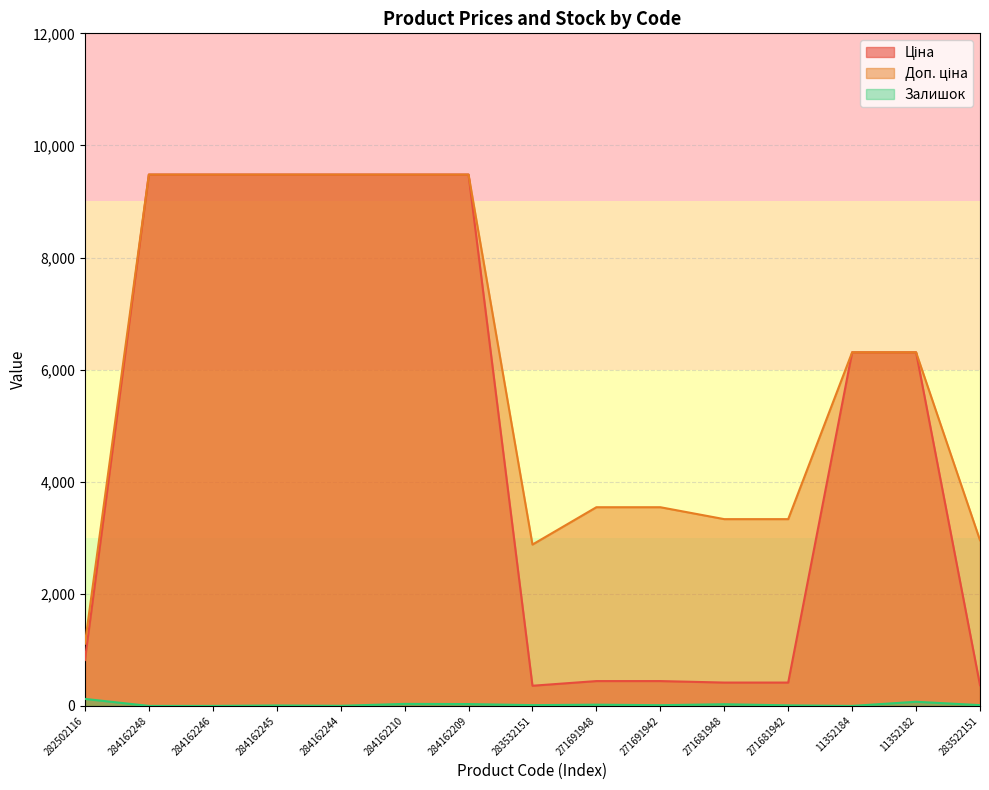

True or false: Залишок and Доп. ціна intersect in this chart.

False